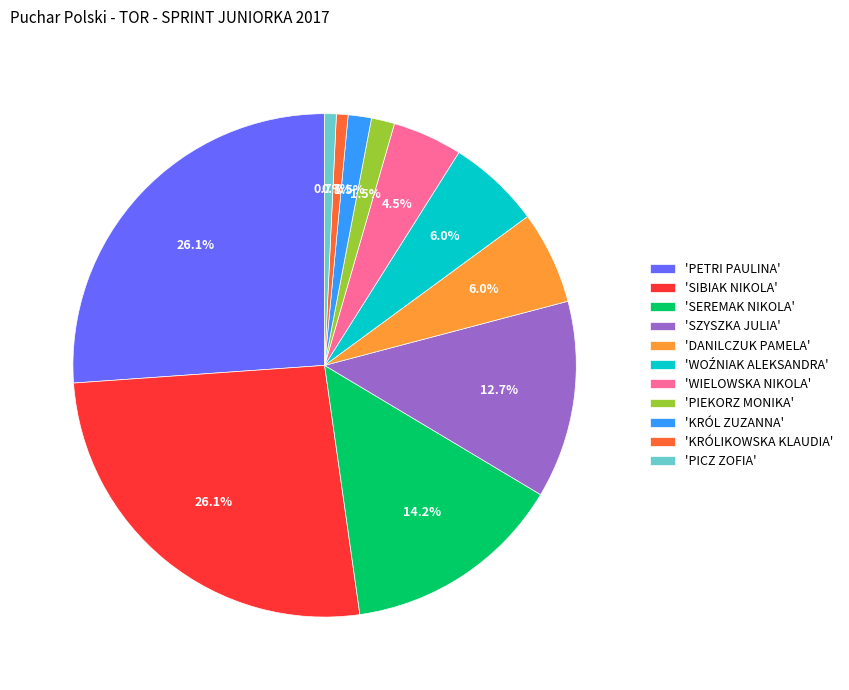

To the nearest percent, what is the difference between the largest and smallest slice percentages?

25%